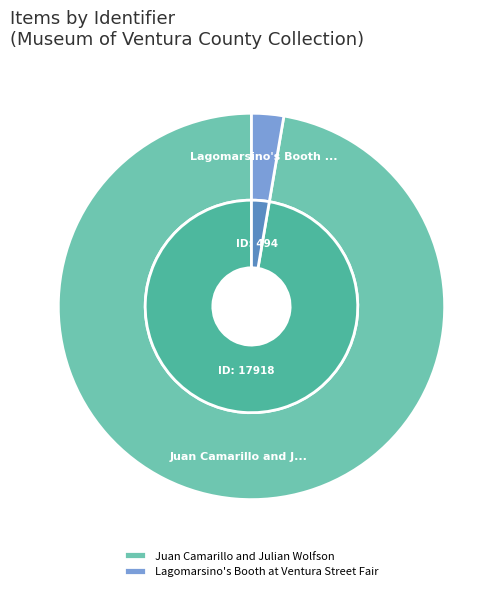

What percentage do Juan Camarillo and Julian Wolfson and Lagomarsino's Booth at Ventura Street Fair together represent?

100.0%